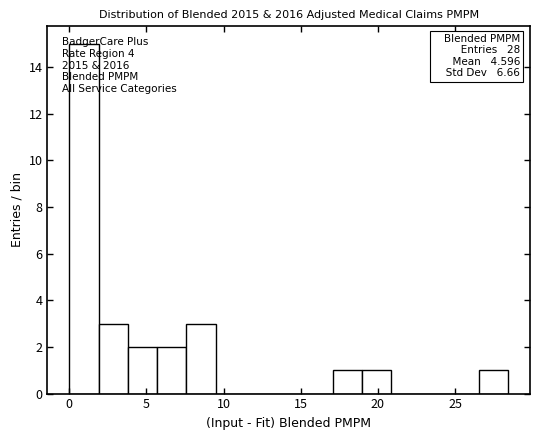

Around what value on the x-axis is the tallest bar? Give the approximate position of its centre, as read against the axis.

1.0